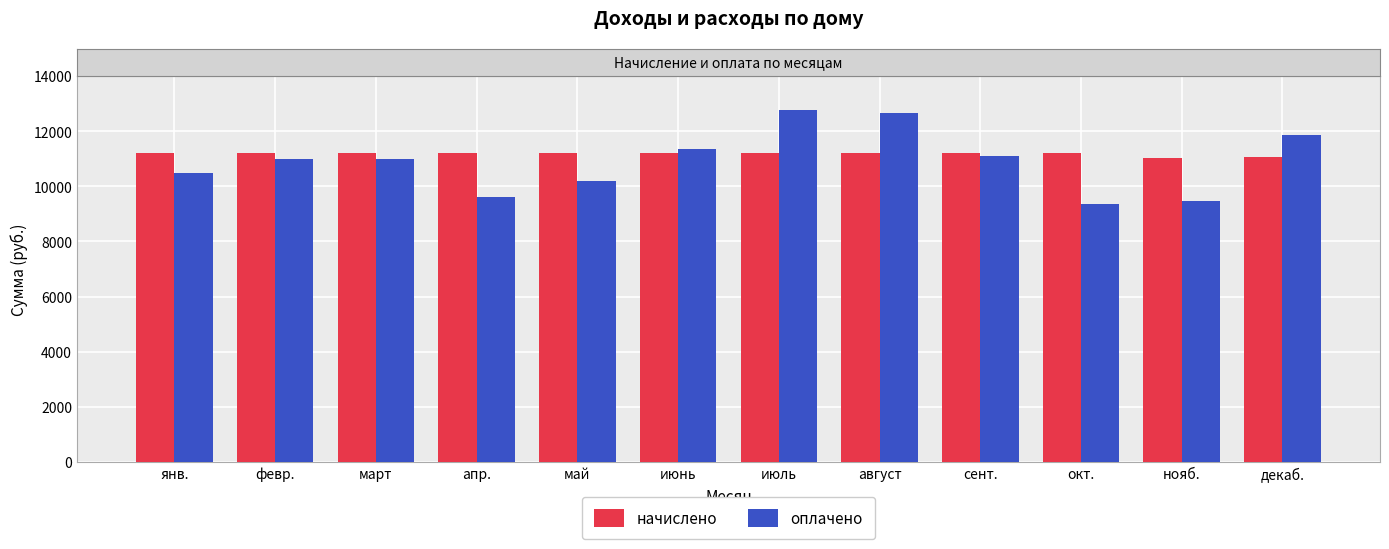

Which series changed the most between май and окт.?

оплачено